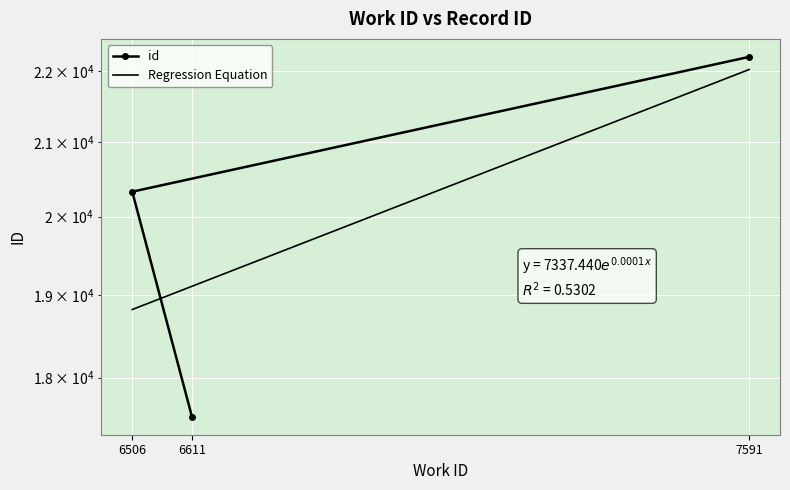

What is the ratio of the value at 7591 to the value at 6611?

1.3